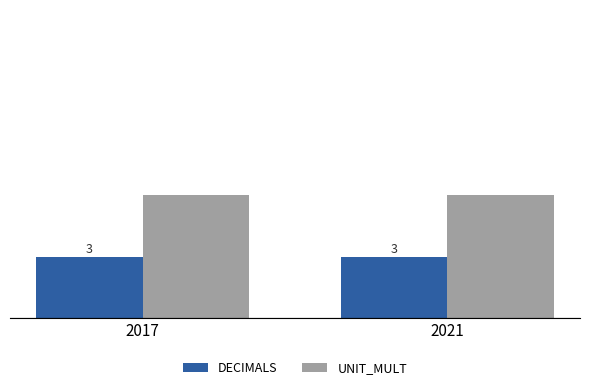

Which series has the largest total across all categories?

UNIT_MULT